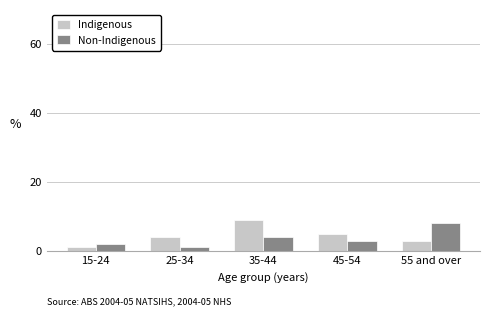

What is the sum of the Non-Indigenous values at 15-24 and 25-34?

3